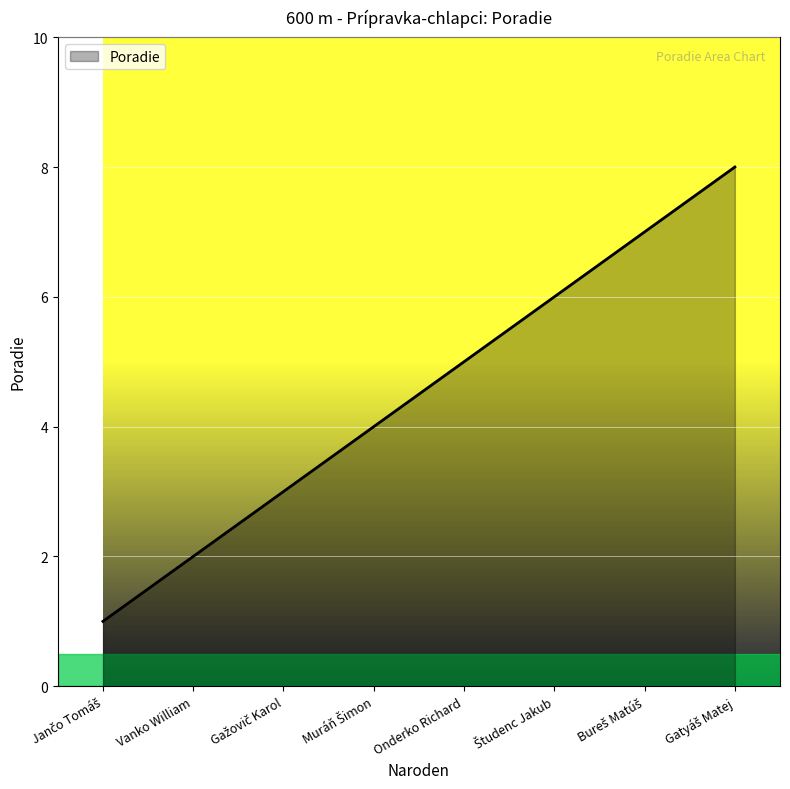

What is the greatest value displayed?

8